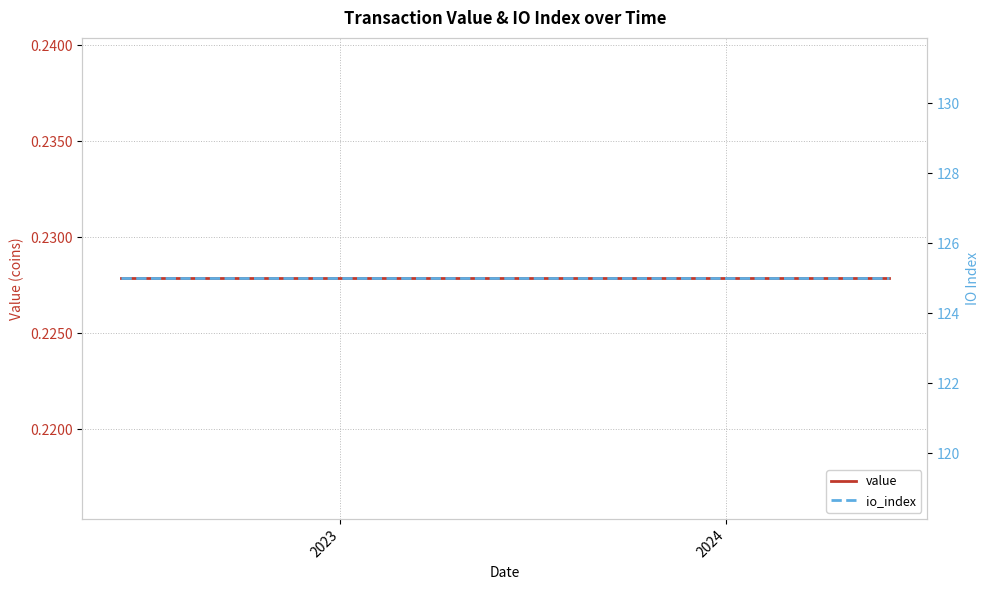

How many data points does each series have?

25